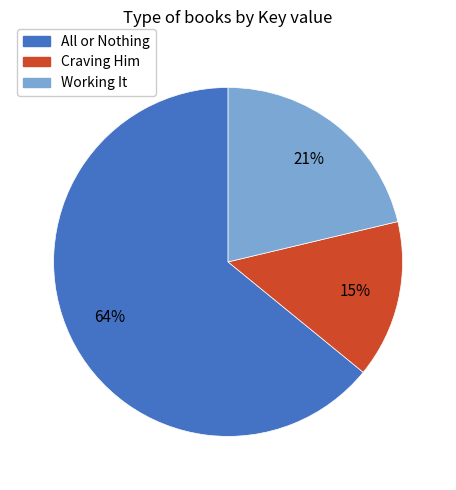

Does Craving Him represent more than half of the total?

No